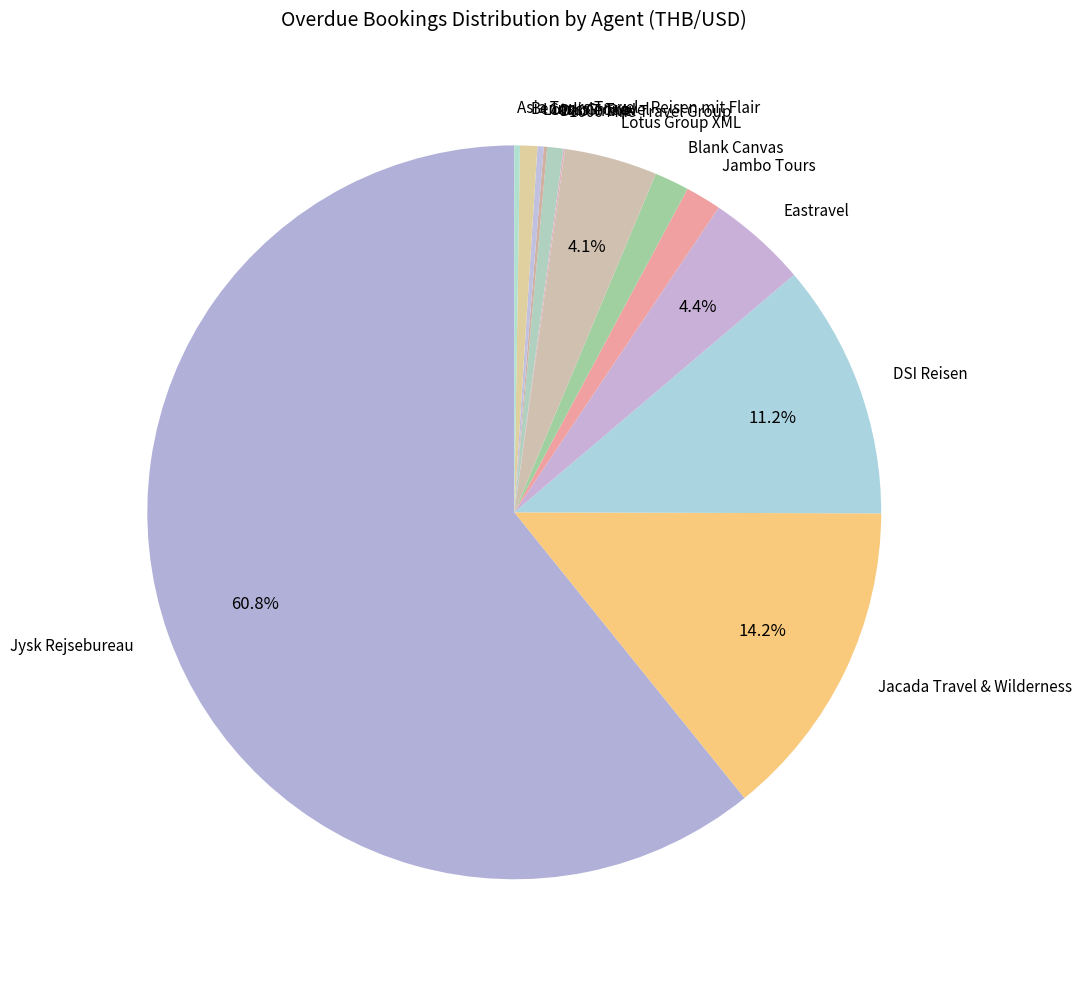

What is the ratio of the value at Jambo Tours to the value at Dao Travel?

2.2